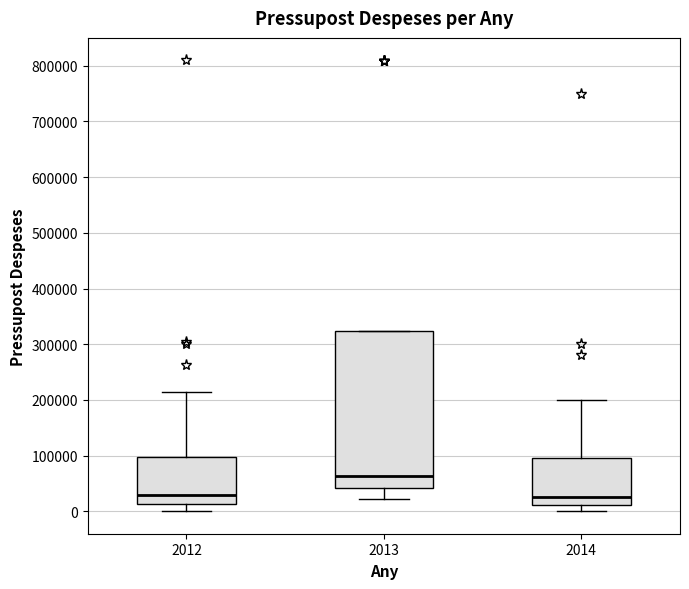

Reading left to right, transcribe this box plot: for each box, give where its median line is, the range the box spans, and where its two whiskers end, as read against the y-axis. The values are not printed on the chart, so give them approximately, as read against the axis.

2012: median 30000, box 10000 to 100000, whiskers 0 to 210000
2013: median 60000, box 40000 to 320000, whiskers 20000 to 320000
2014: median 30000, box 10000 to 100000, whiskers 0 to 200000